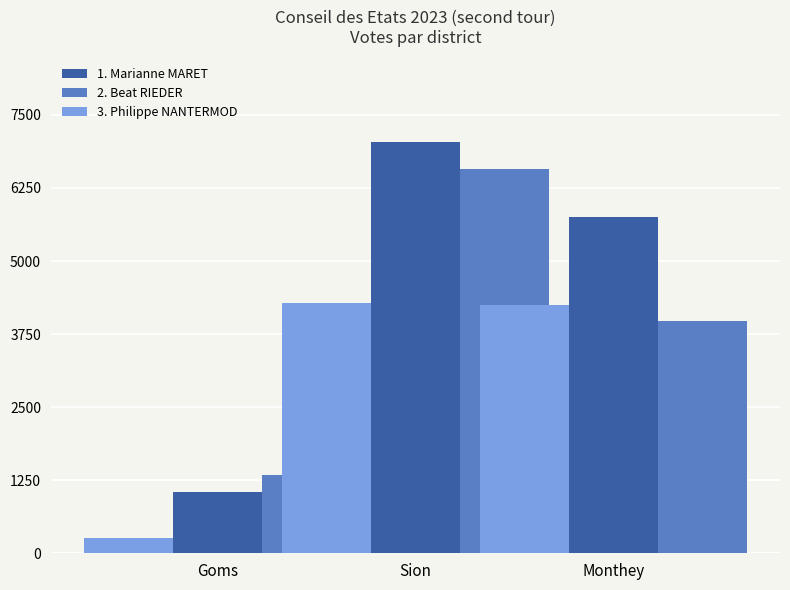

How many values in the 1. Marianne MARET series exceed 5757?

1